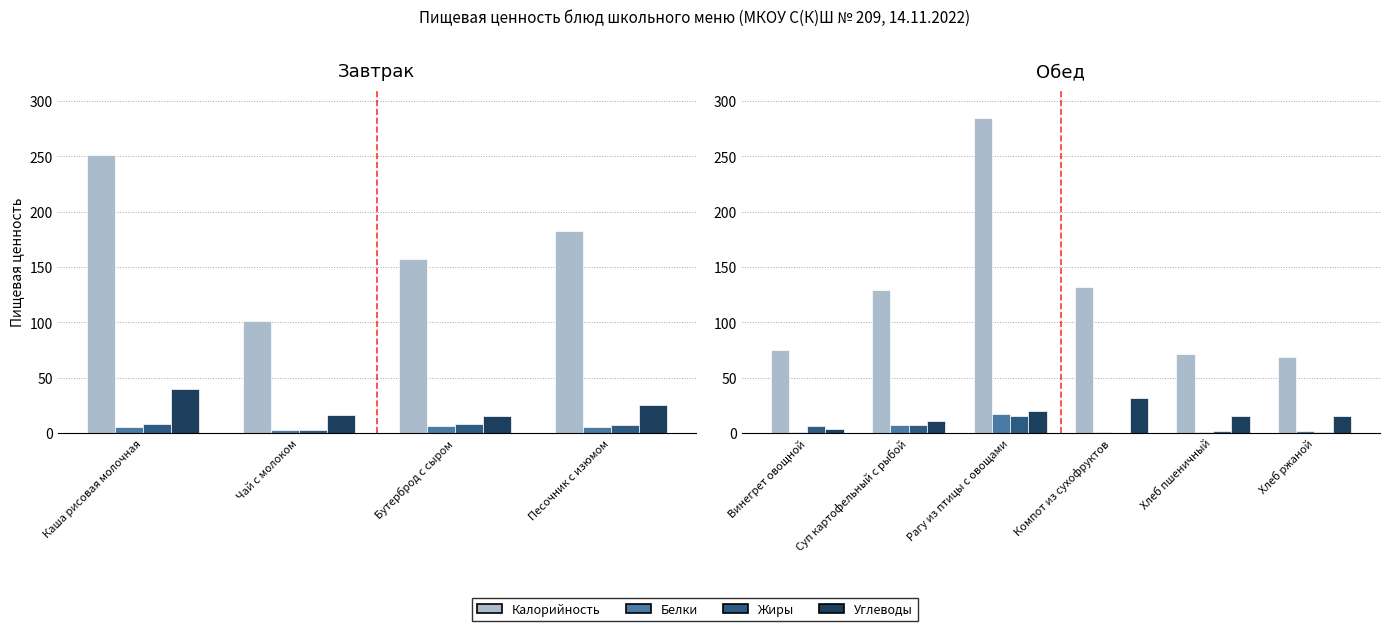

Are the bars grouped side by side (vs. stacked)?

Yes